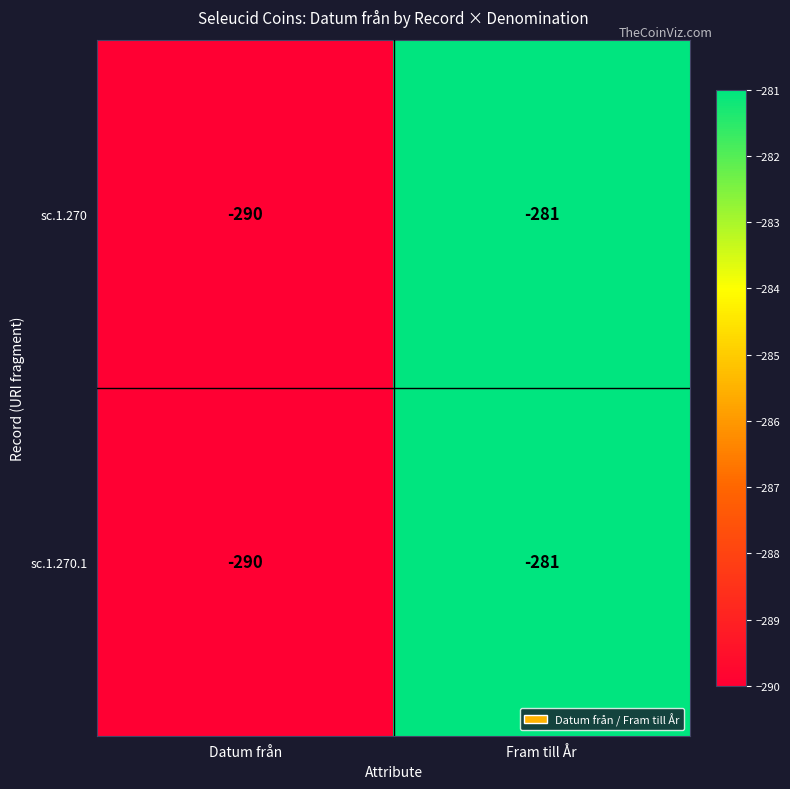

Rank the categories by sc.1.270.1 value from highest to lowest.

Fram till År, Datum från